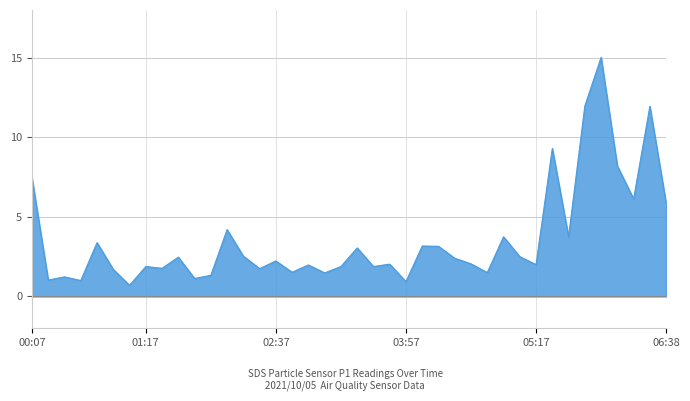

What is the greatest value displayed?

15.0